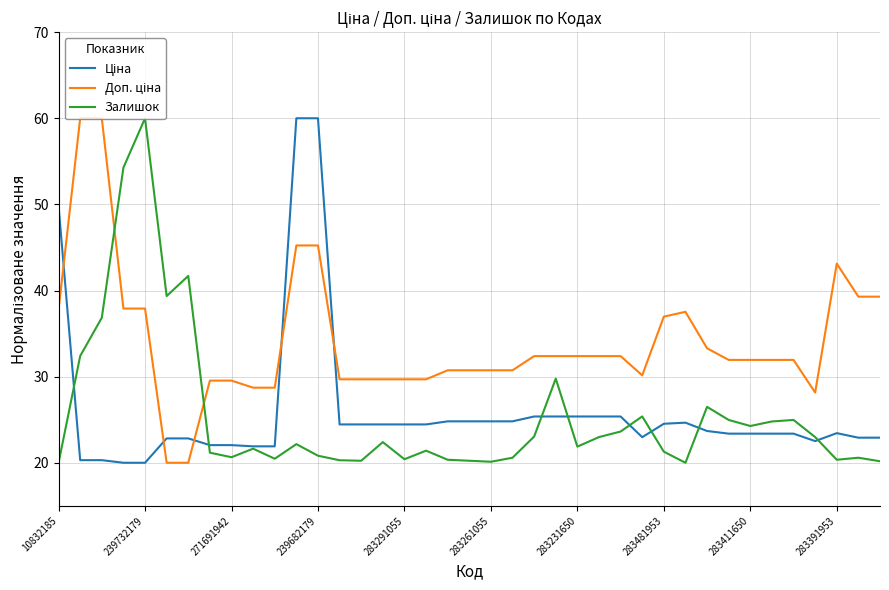

What is the lowest value of the Залишок series?

20.0